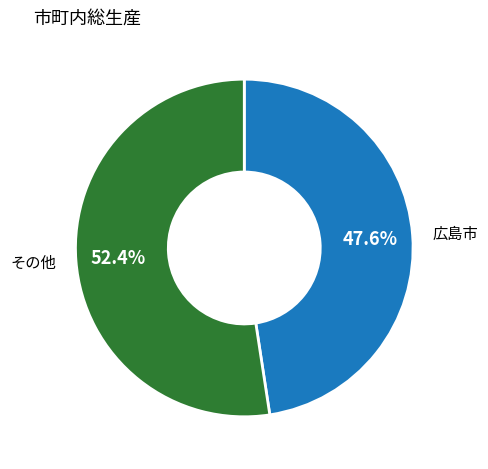

Combined, what portion of the pie is その他 and 広島市?

100.0%